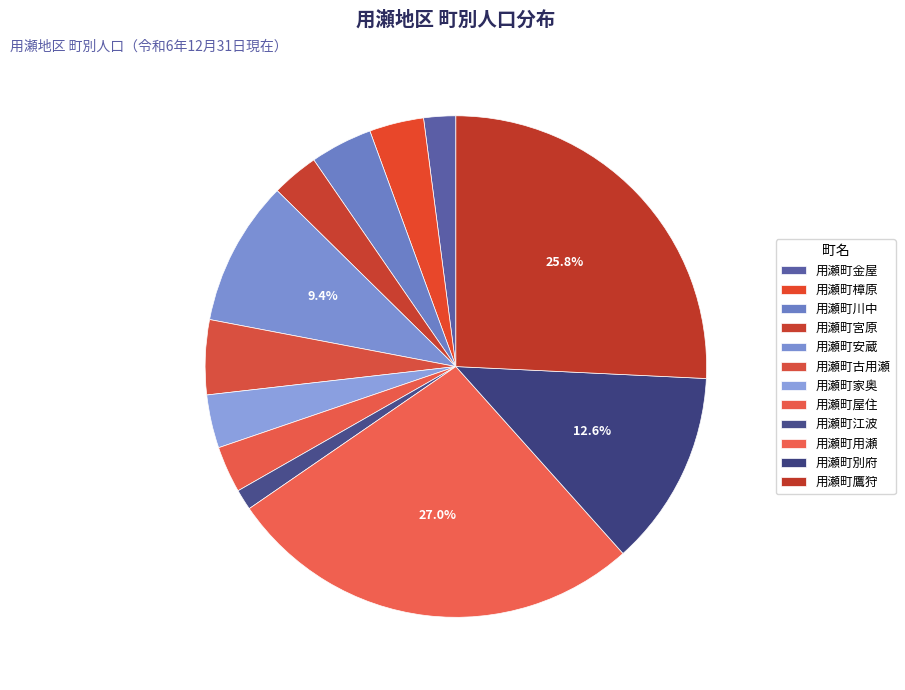

What is the smallest slice in the pie chart?

用瀬町江波